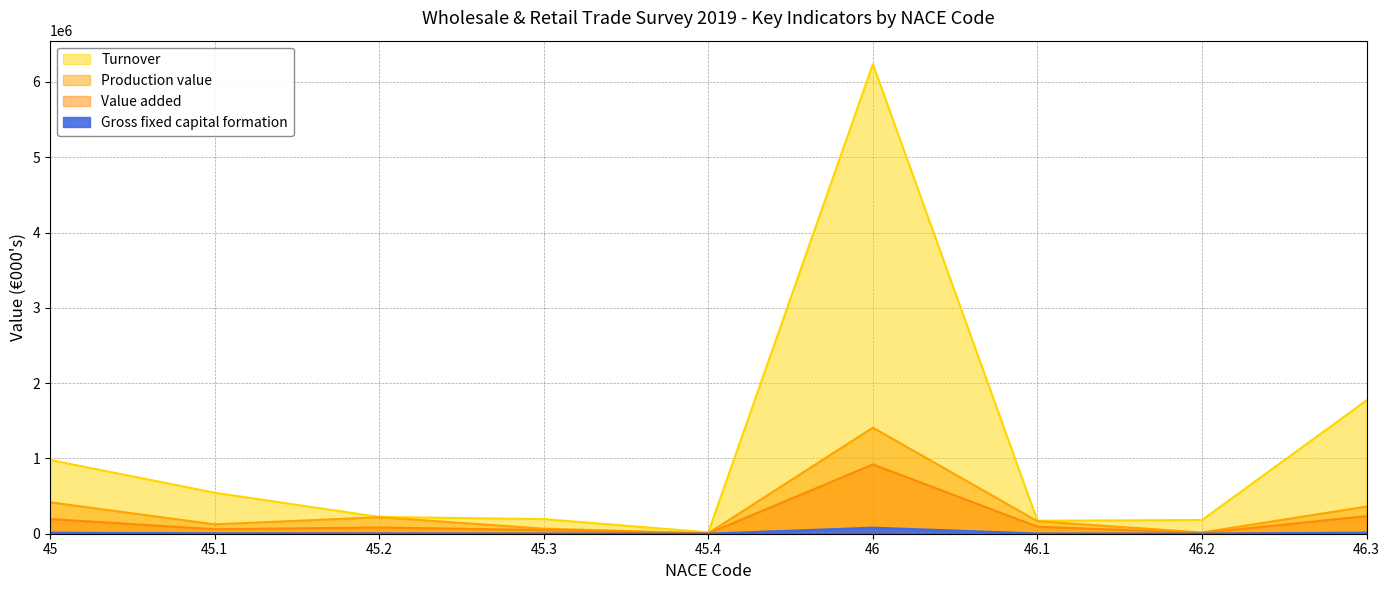

True or false: Value added has more than 1 interior local peaks.

True